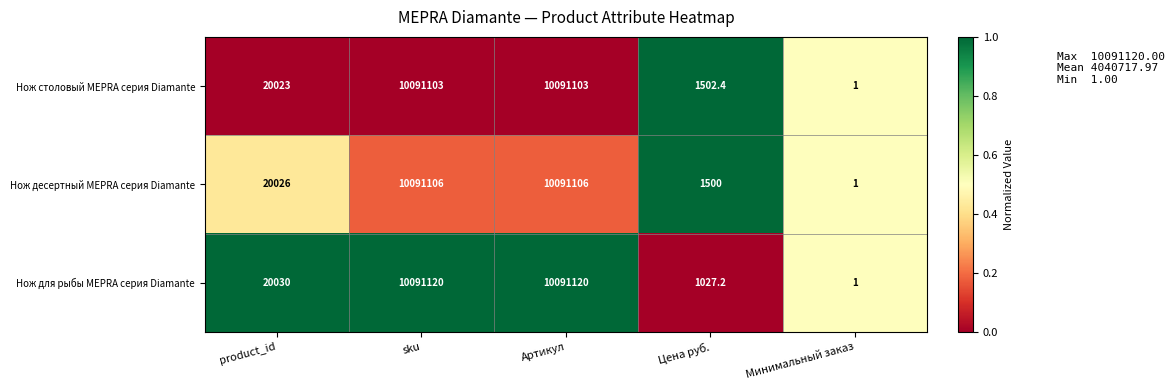

Reading left to right, transcribe all the data shown in this chart.

Нож столовый MEPRA серия Diamante: 20023.0	10091103.0	10091103.0	1502.4	1.0
Нож десертный MEPRA серия Diamante: 20026.0	10091106.0	10091106.0	1500.0	1.0
Нож для рыбы MEPRA серия Diamante: 20030.0	10091120.0	10091120.0	1027.2	1.0